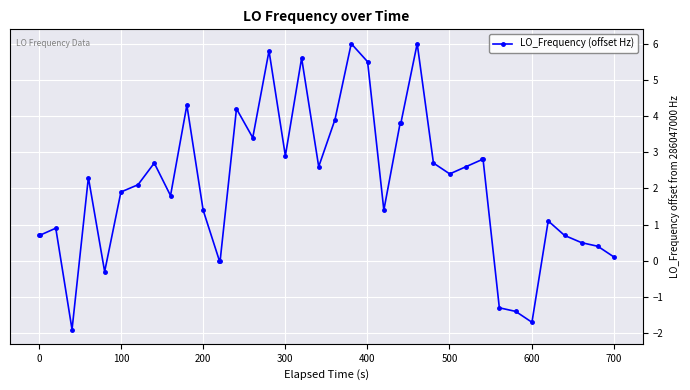

What is the value of the 9th point from the left?

2.7